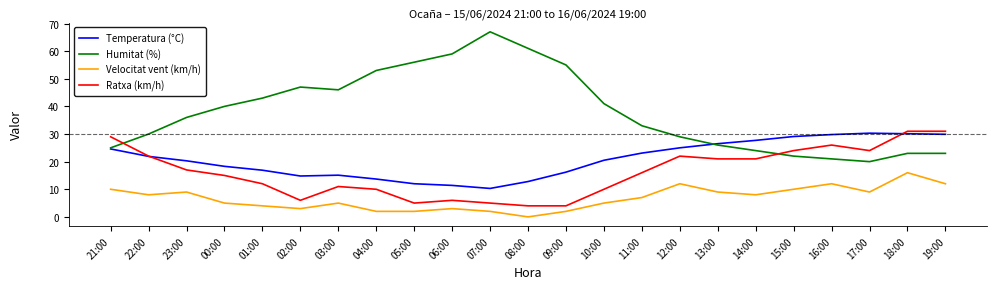

How many lines are shown in the chart?

4